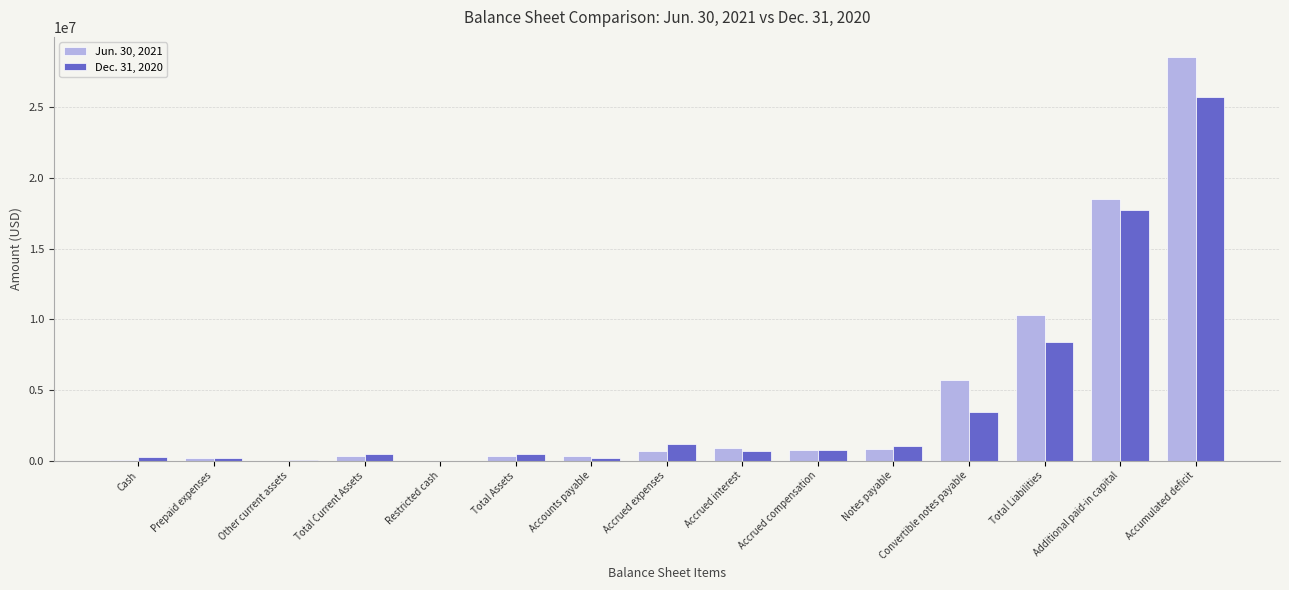

At which category is the sum across all series the highest?

Accumulated deficit